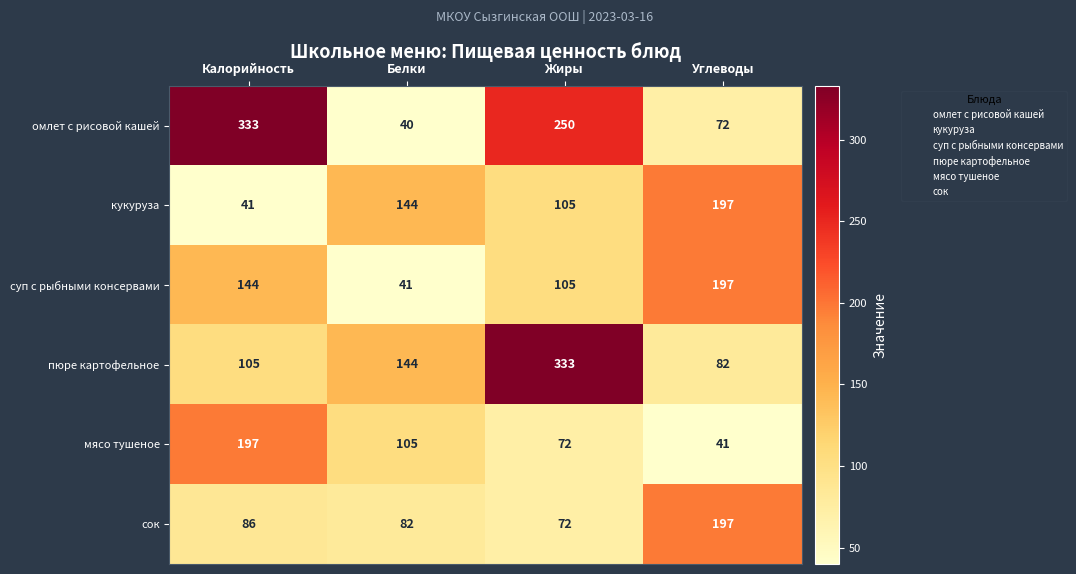

At which category does the chart reach its minimum across all series?

Белки